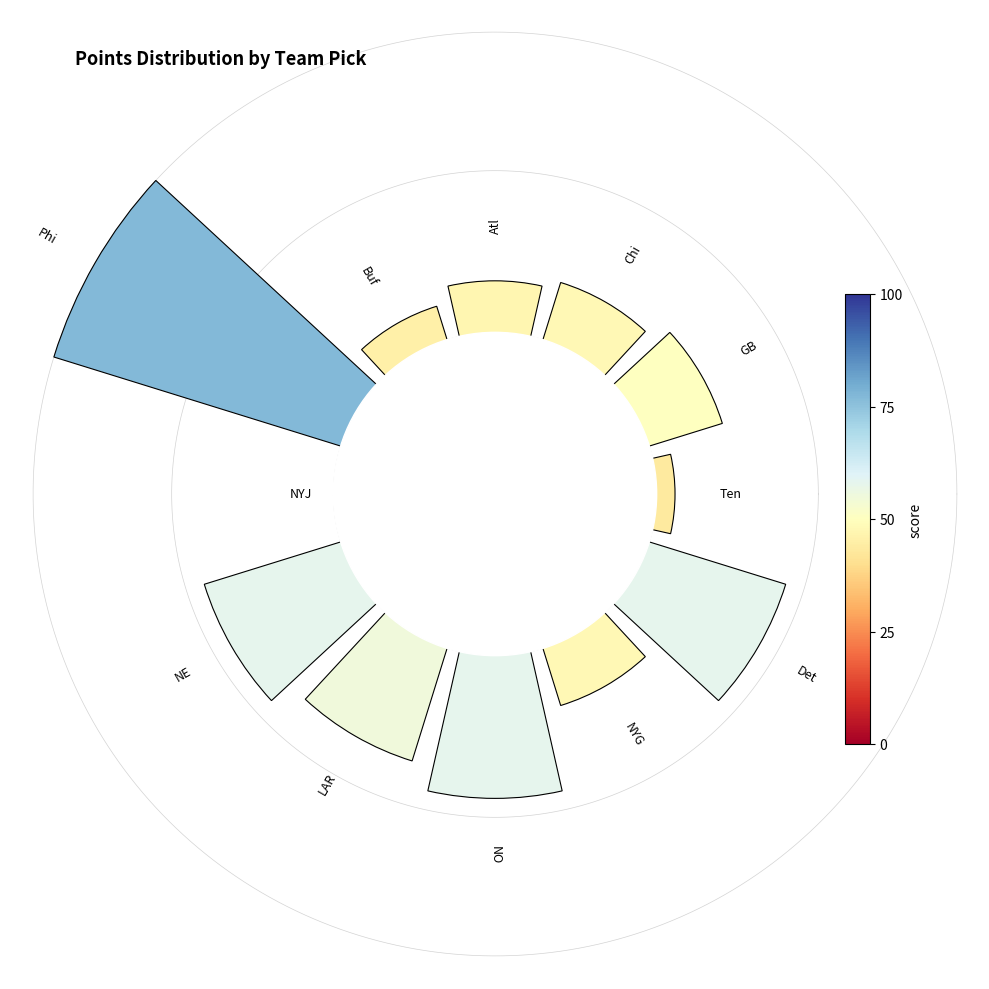

To the nearest percent, what percentage of the pie is Phi?

15%